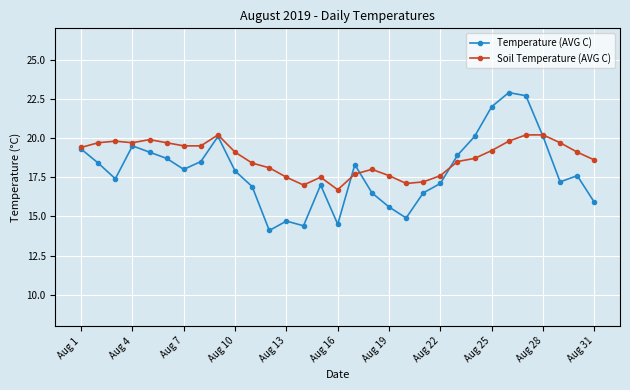

True or false: Temperature (AVG C) has more than 1 points higher than both neighbors.

True